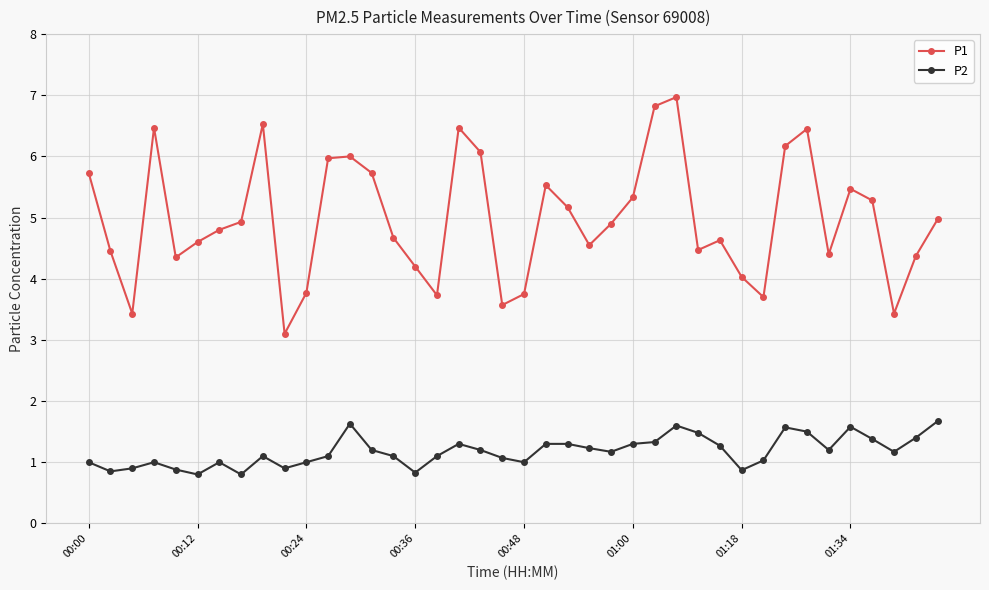

What is the highest value of the P1 series?

7.0